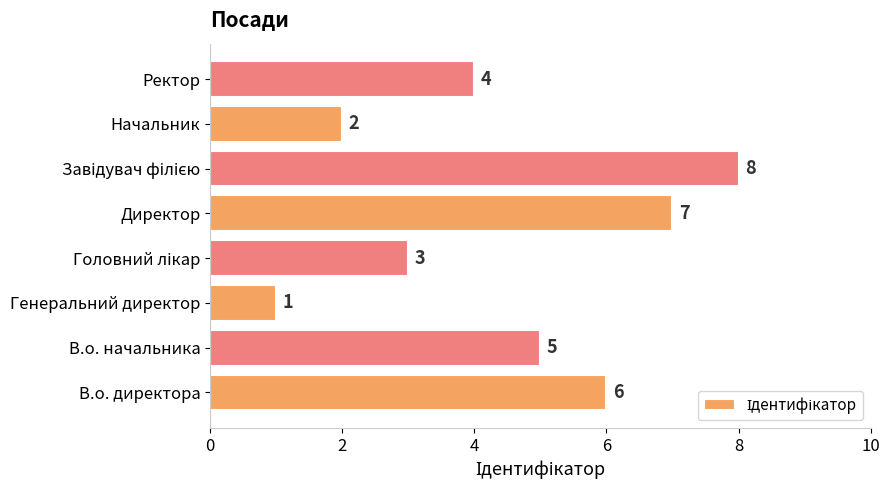

What is the change in value from В.о. начальника to Генеральний директор?

-4